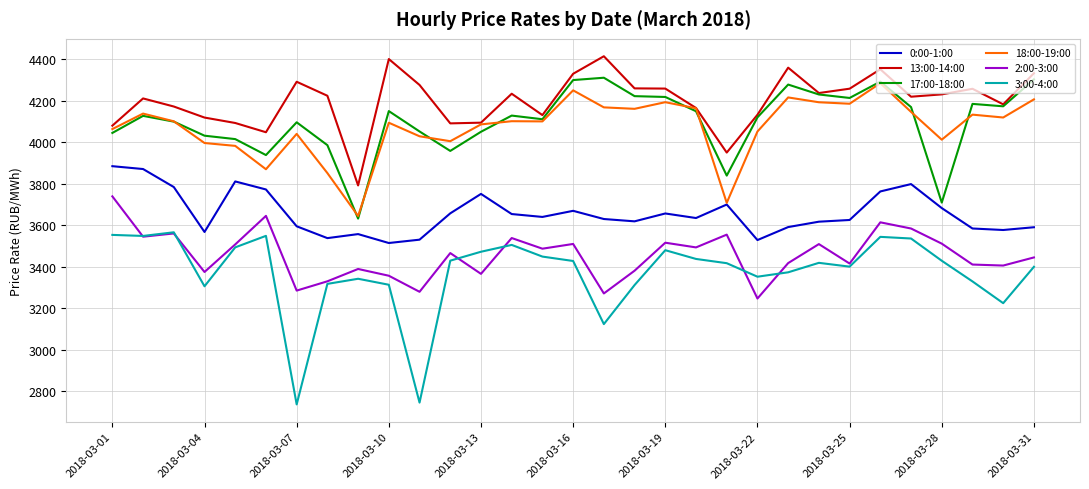

True or false: 3:00-4:00 and 18:00-19:00 intersect in this chart.

False